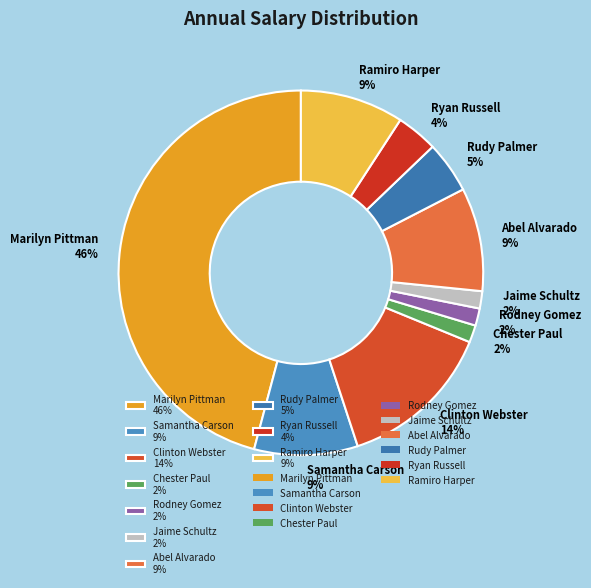

Which has a higher value, Marilyn Pittman or Rudy Palmer?

Marilyn Pittman